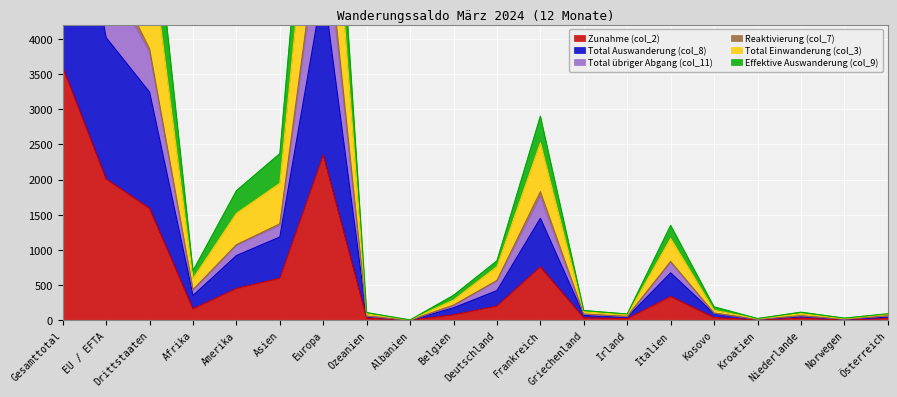

At which label does Zunahme (col_2) reach its peak?

Gesamttotal